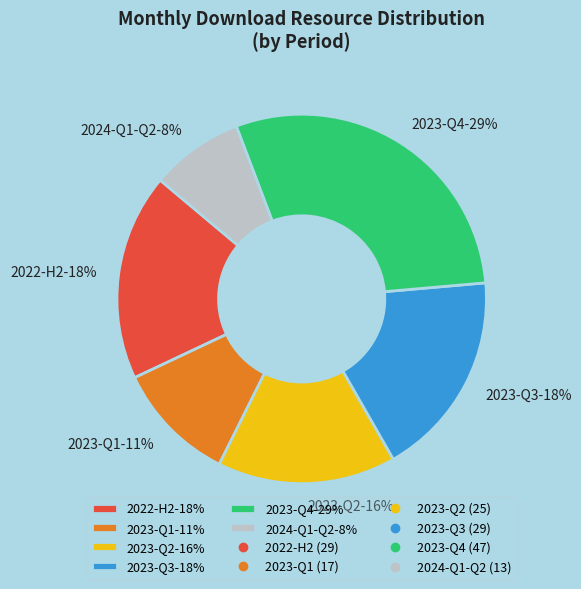

Does 2024-Q1-Q2-8% represent more than half of the total?

No